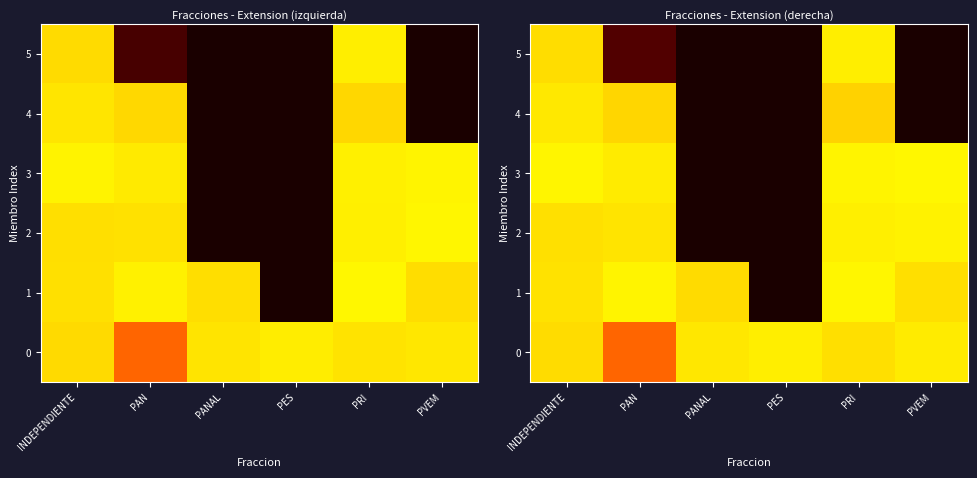

What is the lowest value of the 4 series?

247.9